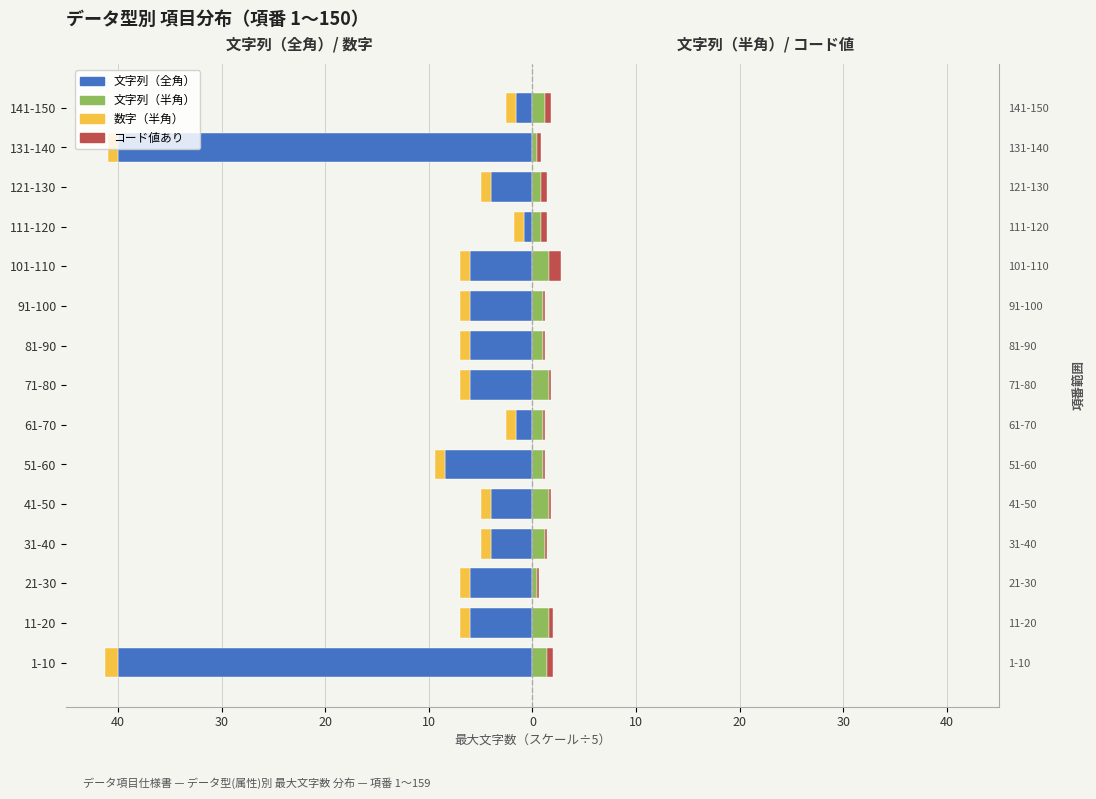

Which series has the largest range (max minus min)?

文字列（全角）